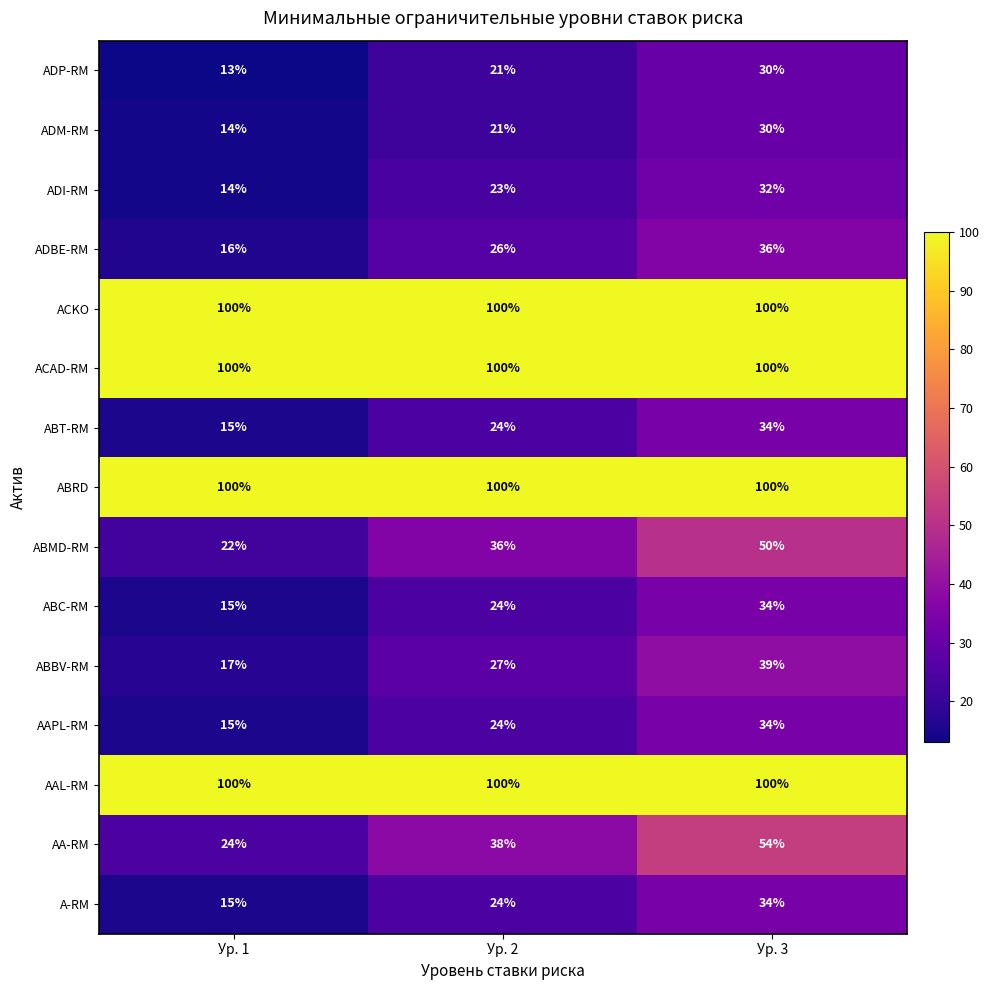

What value does the ADI-RM series have at Ур. 3?

32